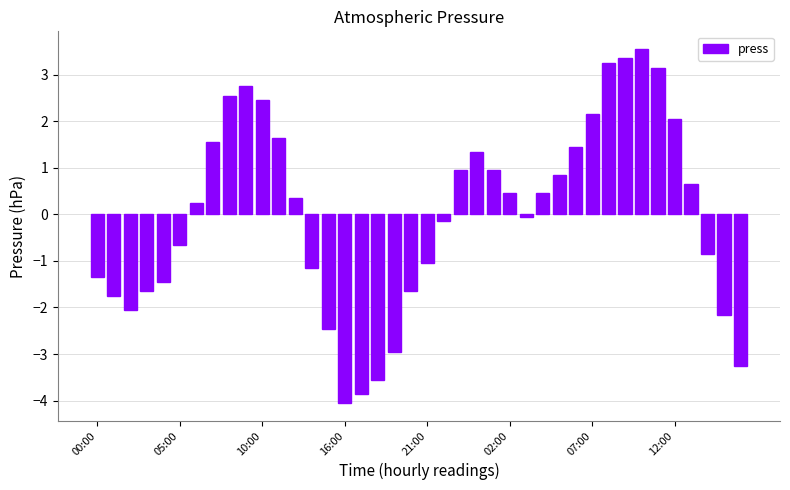

What is the value of the 40th bar from the left?

-3.3